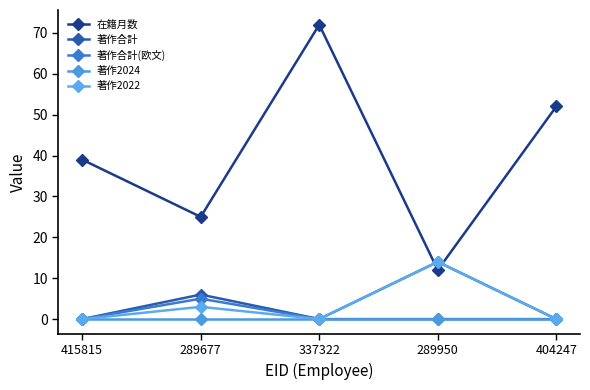

At which category does the chart reach its minimum across all series?

415815